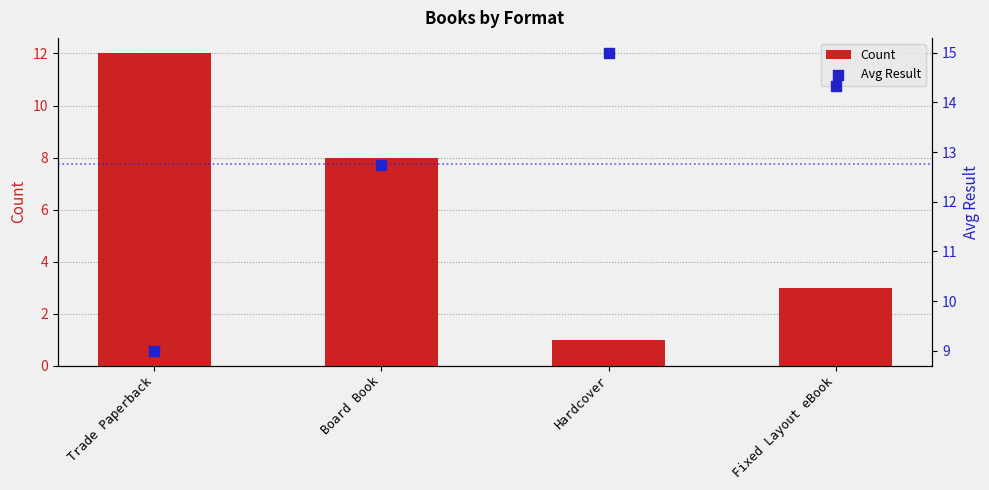

At which category is the sum across all series the highest?

Trade Paperback